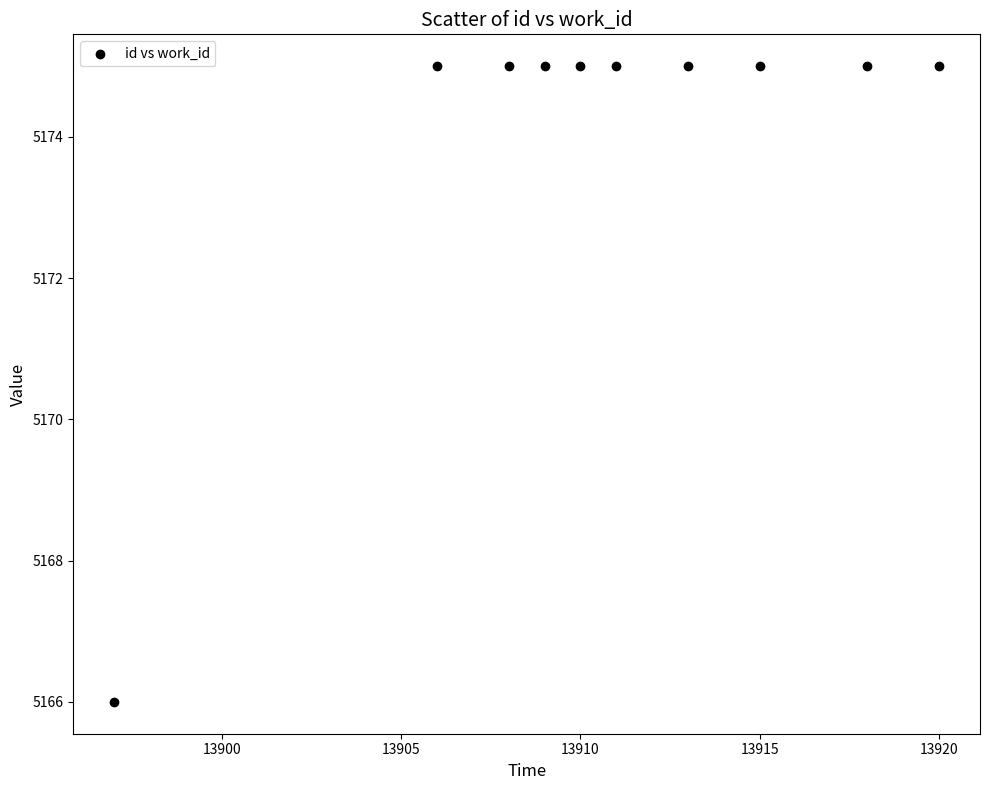

What is the average Y value?

5174